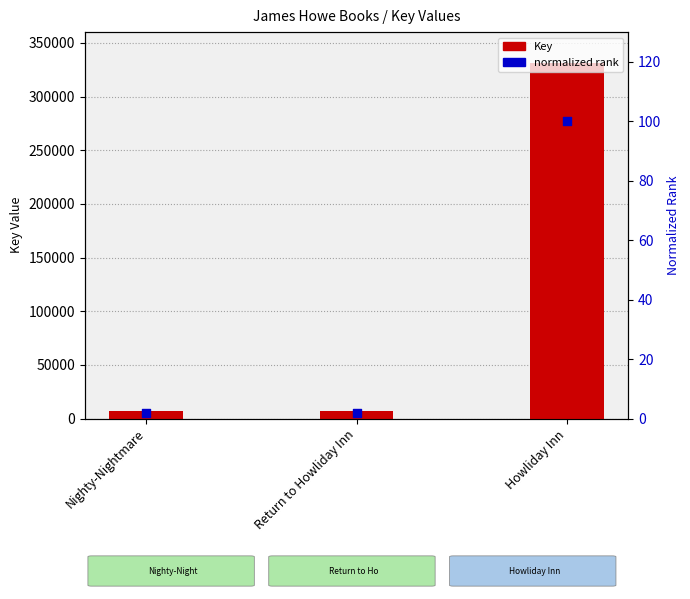

At which category is the sum across all series the highest?

Howliday Inn